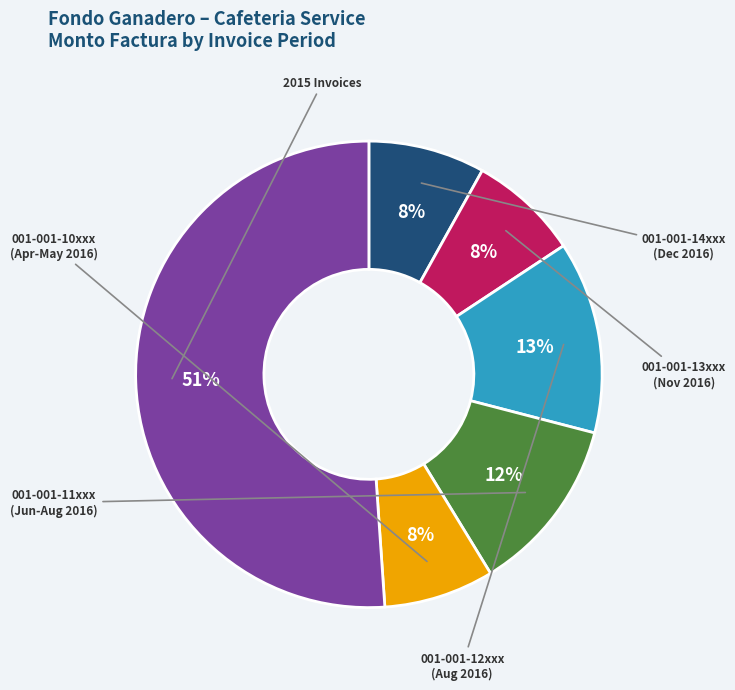

Is there a majority slice in this chart?

Yes